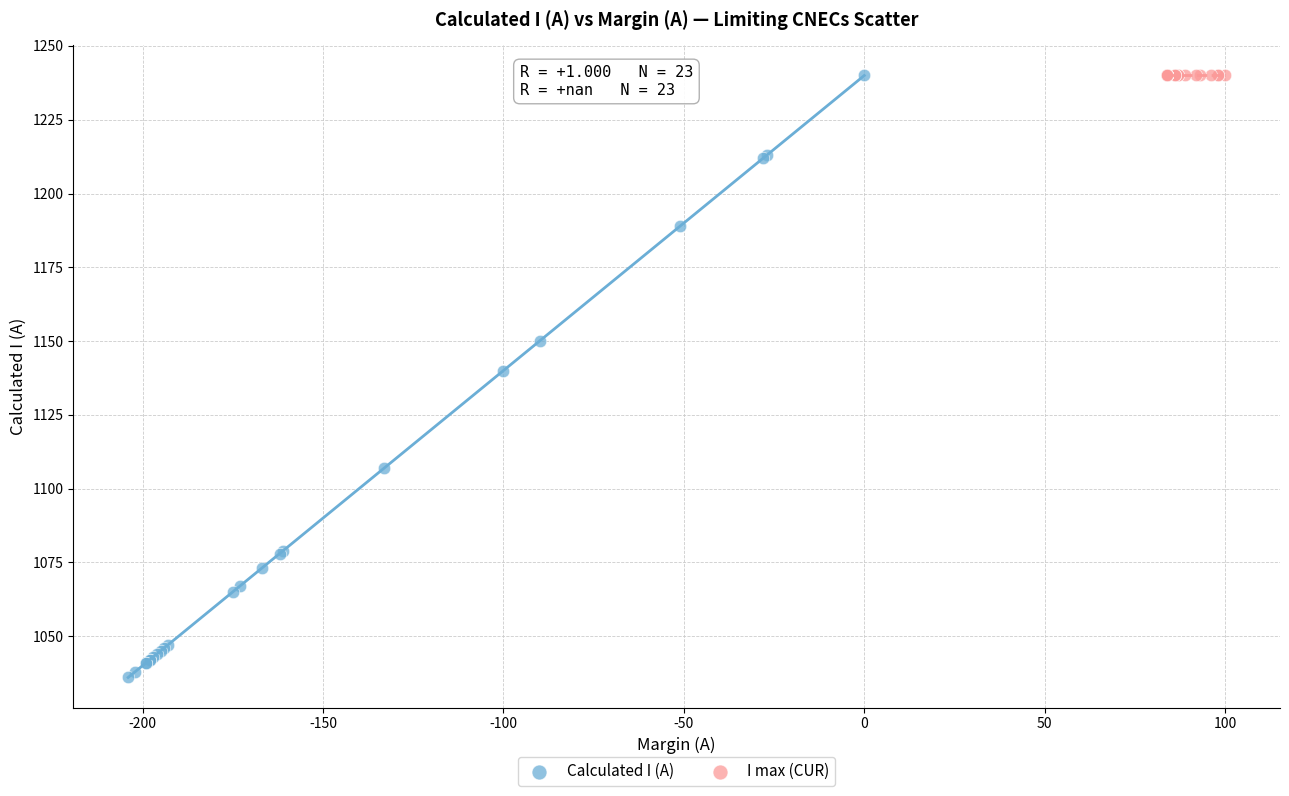

Which series reaches the minimum Y coordinate?

Calculated I (A)